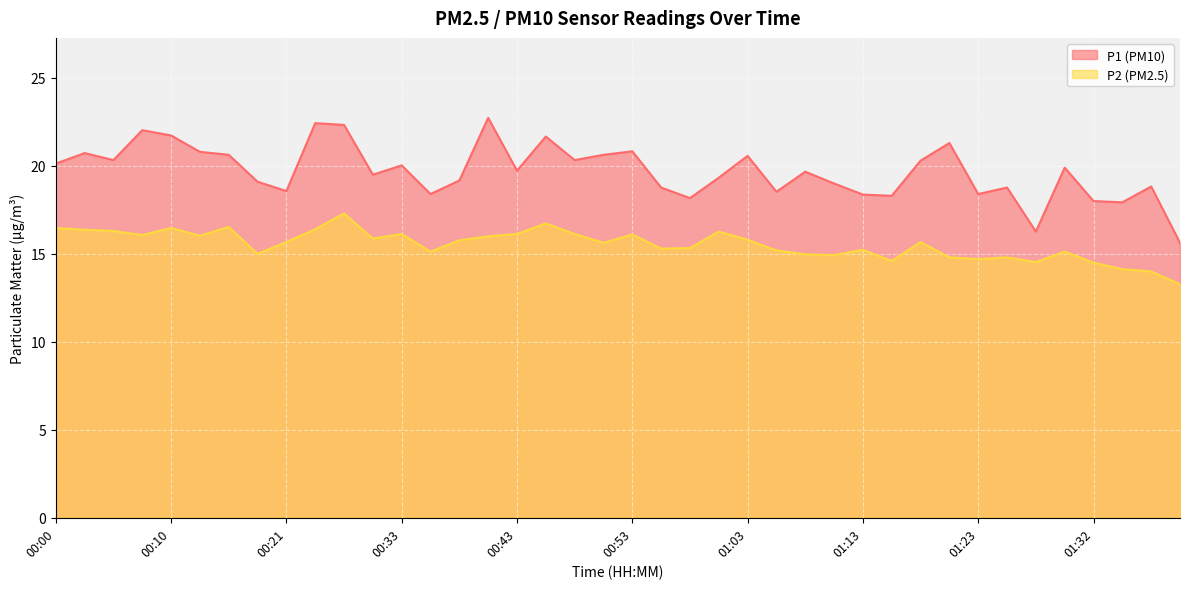

What position from the right is 01:32?

4